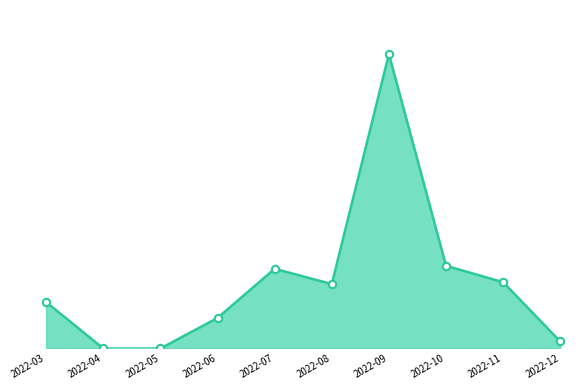

Is this an area chart (filled region under the line)?

Yes